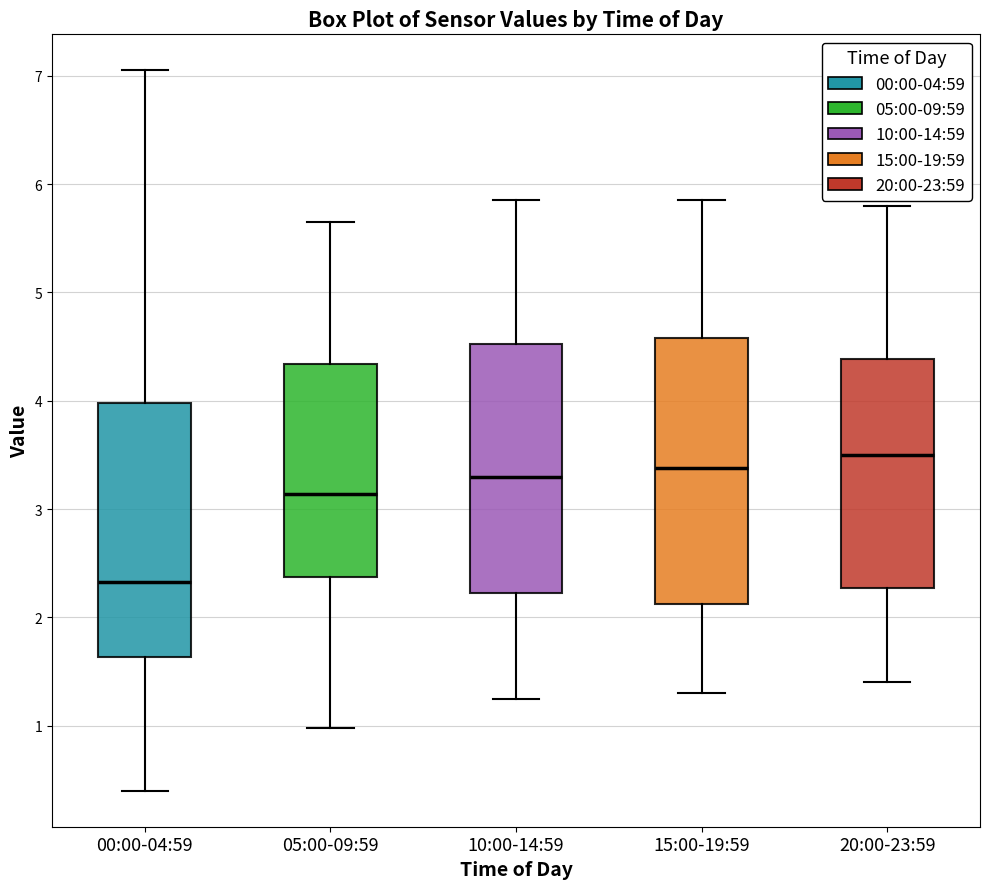

Comparing the boxes themselves (not the whiskers), which one is the tallest?

15:00-19:59